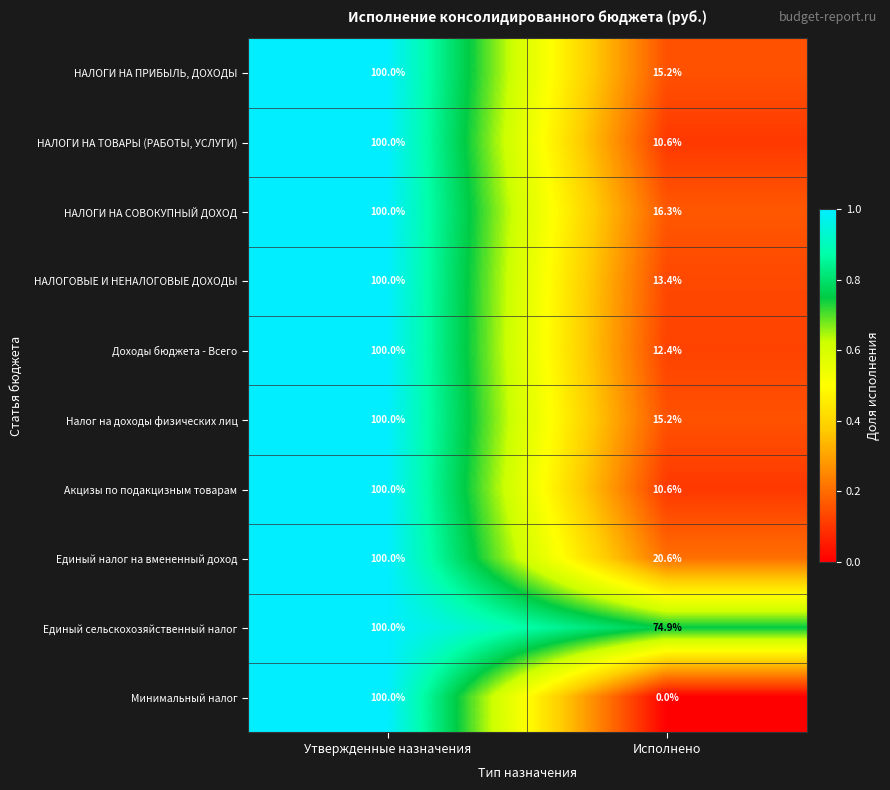

Where is Налог на доходы физических лиц nearest to the value 57?

Исполнено